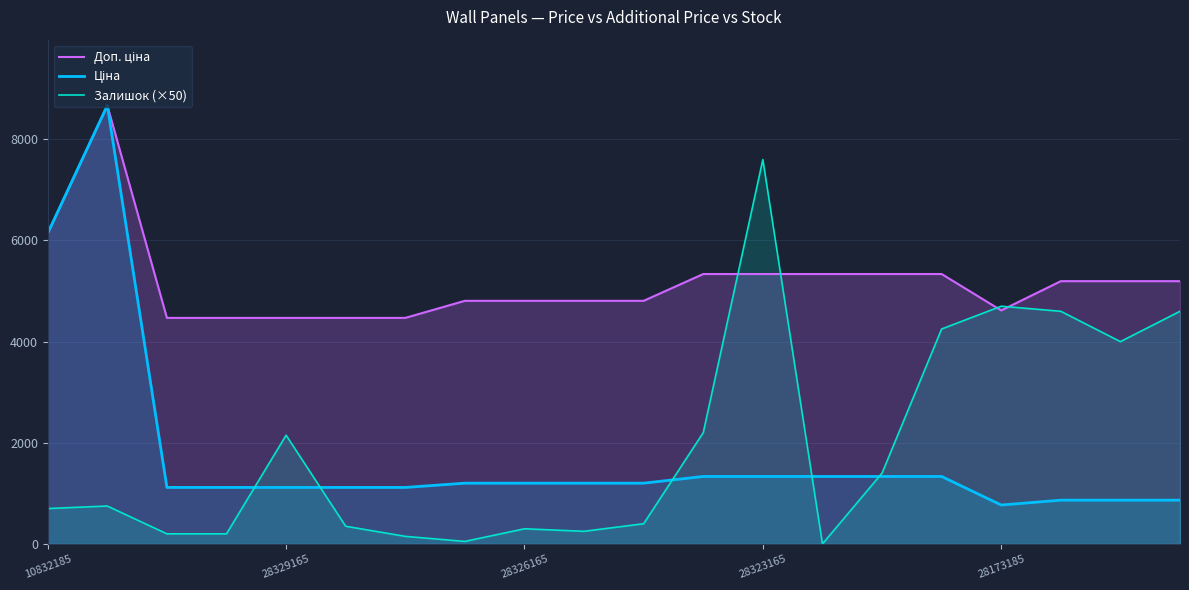

What is the highest value of the Залишок (×50) series?

7600.0